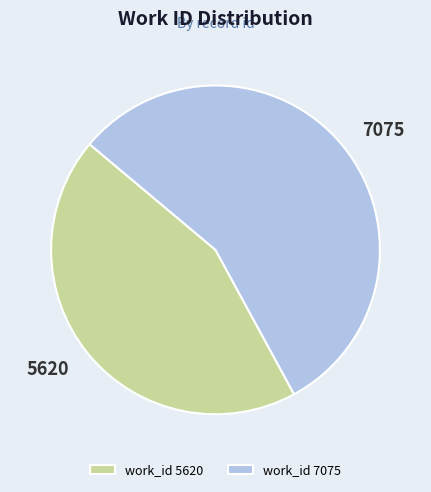

True or false: 5620 accounts for 54% of the total.

False